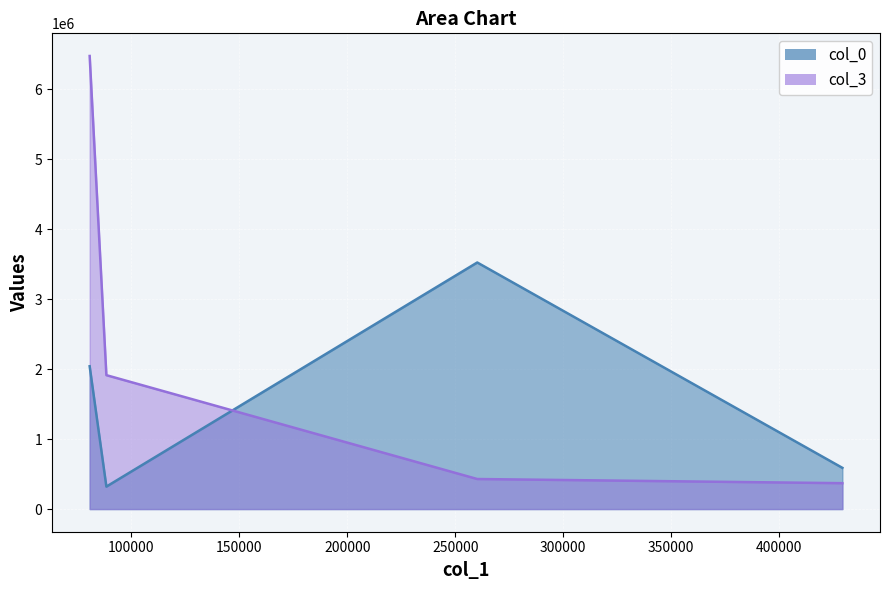

Where is the first local minimum for col_0?

88422.84